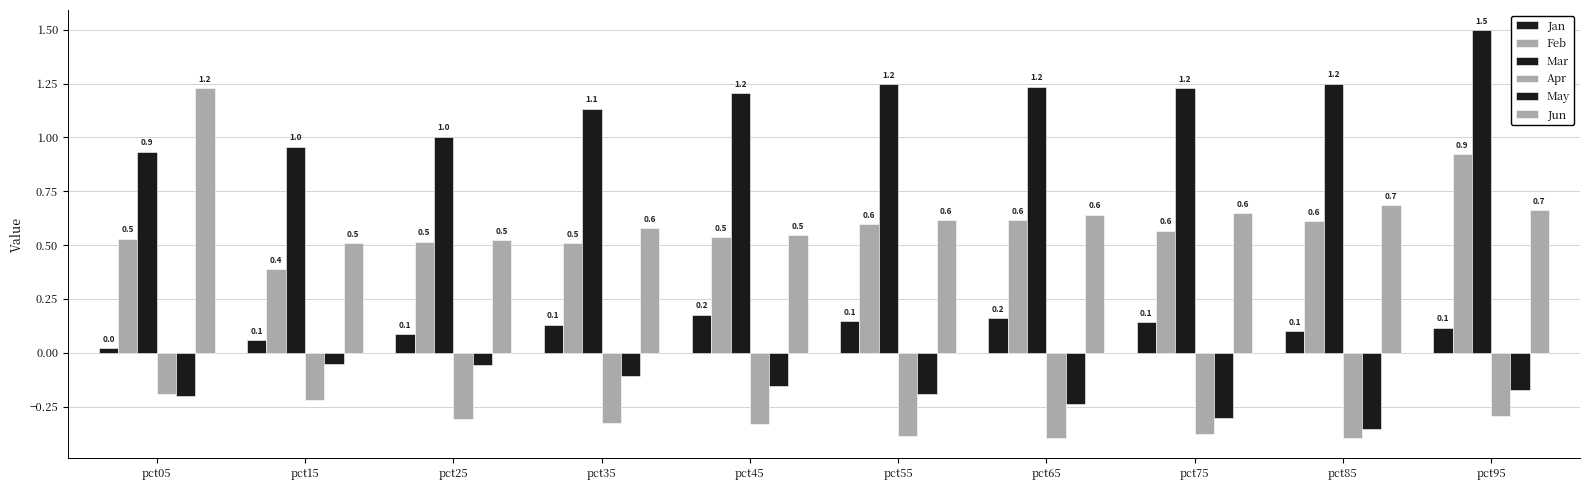

Rank the categories by Jun value from highest to lowest.

pct05, pct85, pct95, pct75, pct65, pct55, pct35, pct45, pct25, pct15